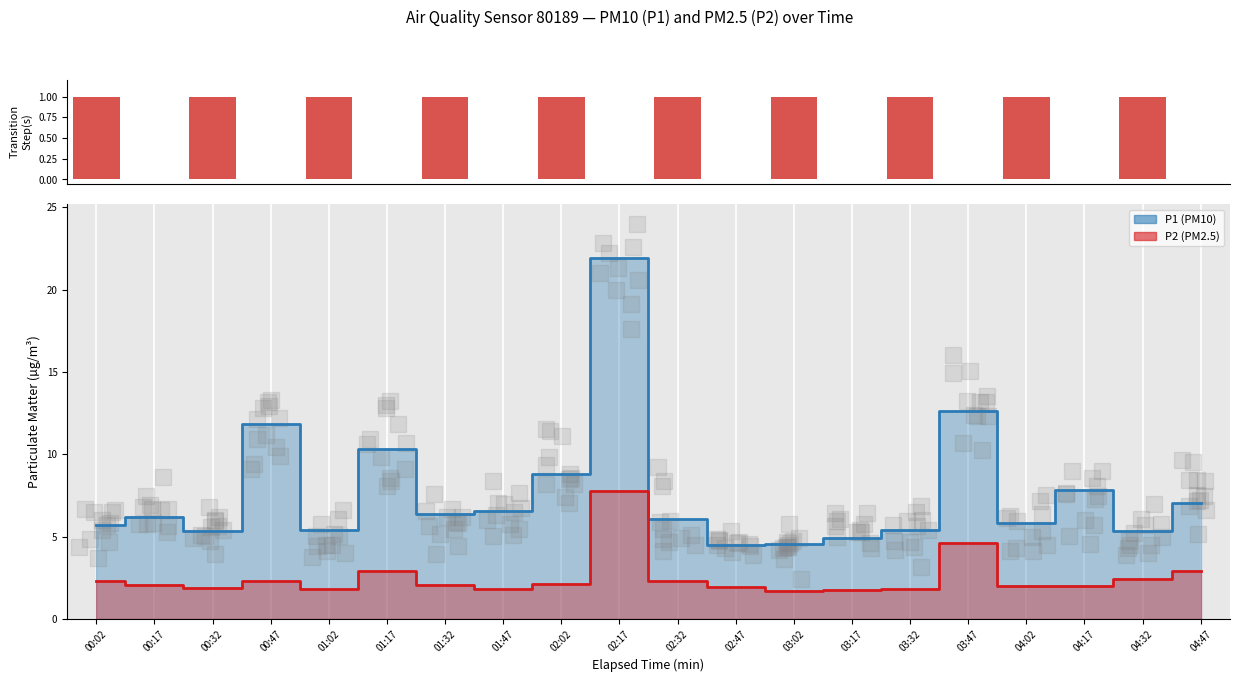

Which has a higher value, 02:17 or 00:17?

02:17